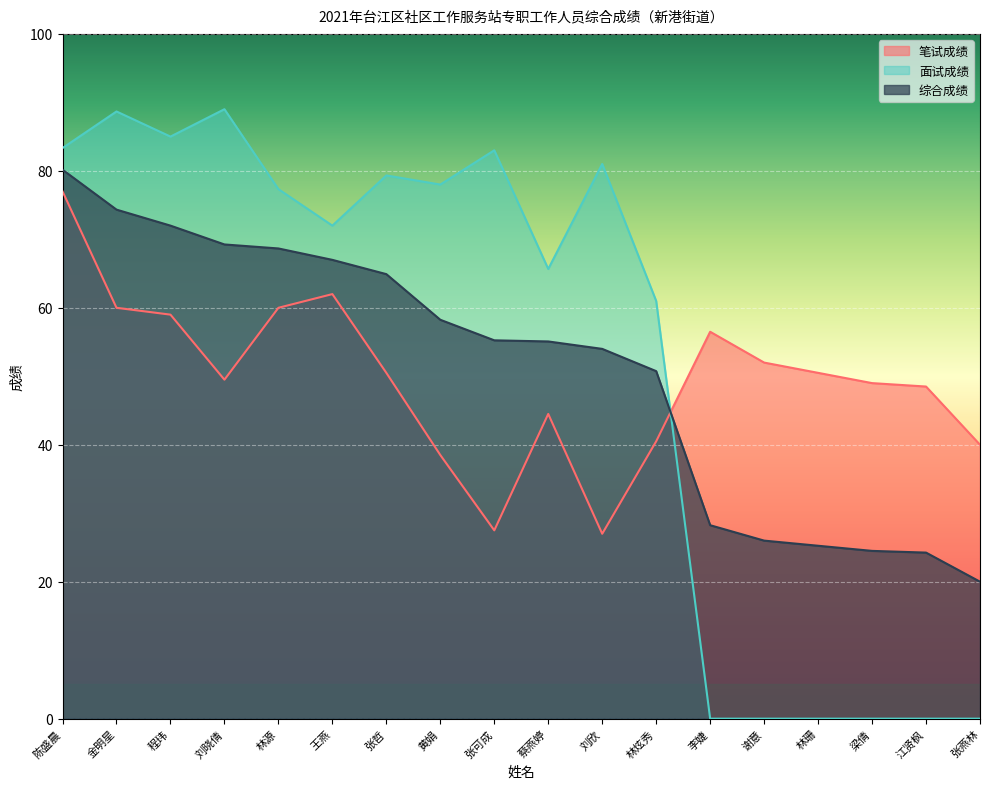

Between 刘晓倩 and 刘欣, which series saw the biggest shift?

笔试成绩